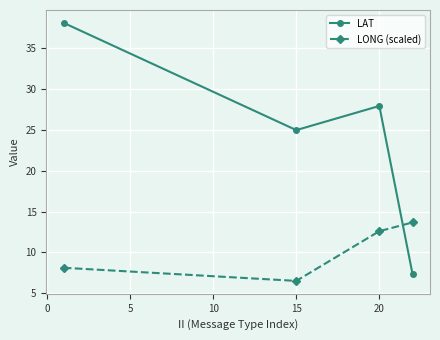

Which series has the largest range (max minus min)?

LAT